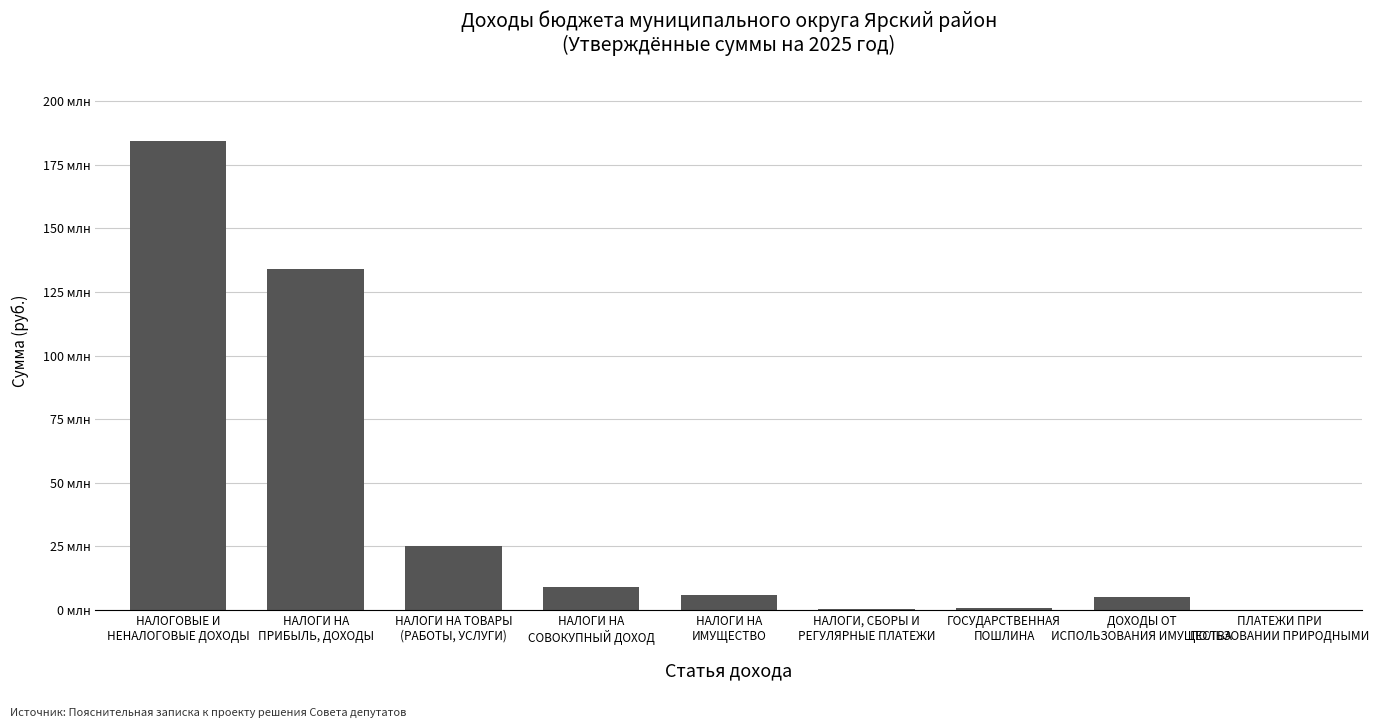

True or false: the data shows 5928000 at НАЛОГИ НА
ИМУЩЕСТВО.

True